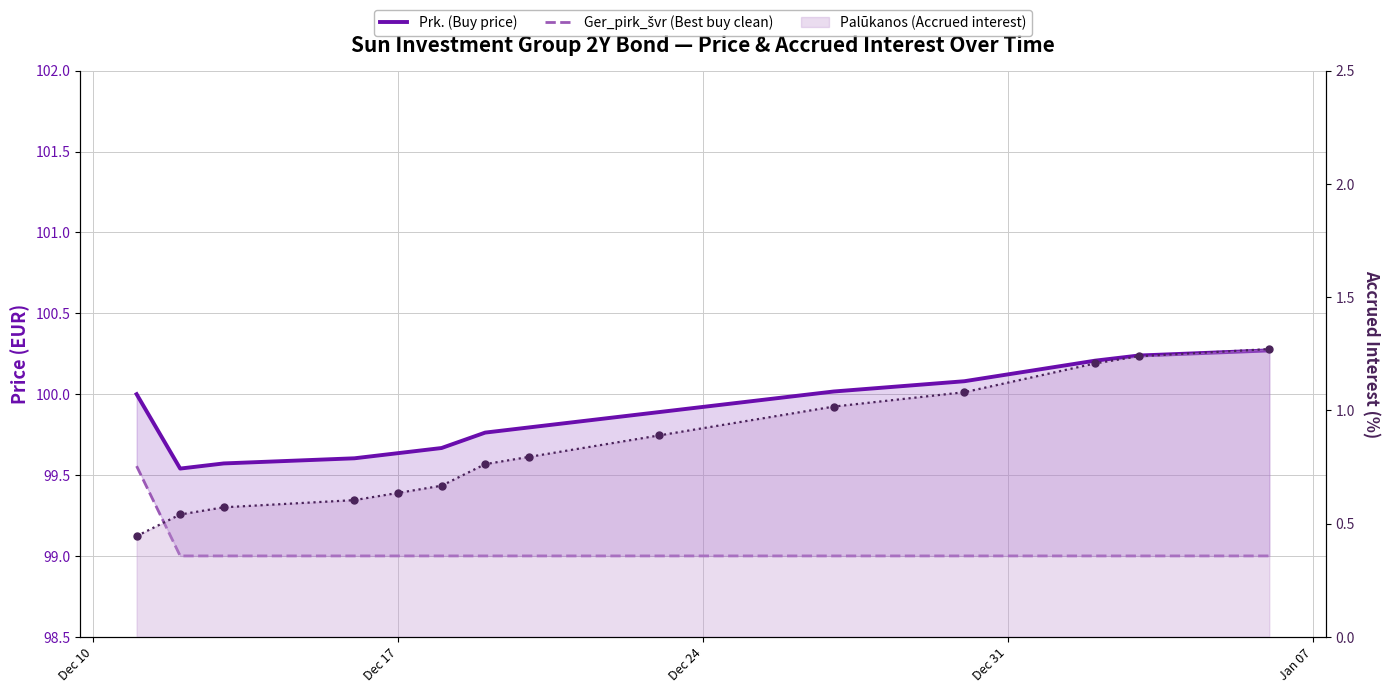

What position from the left is Dec 10?

1